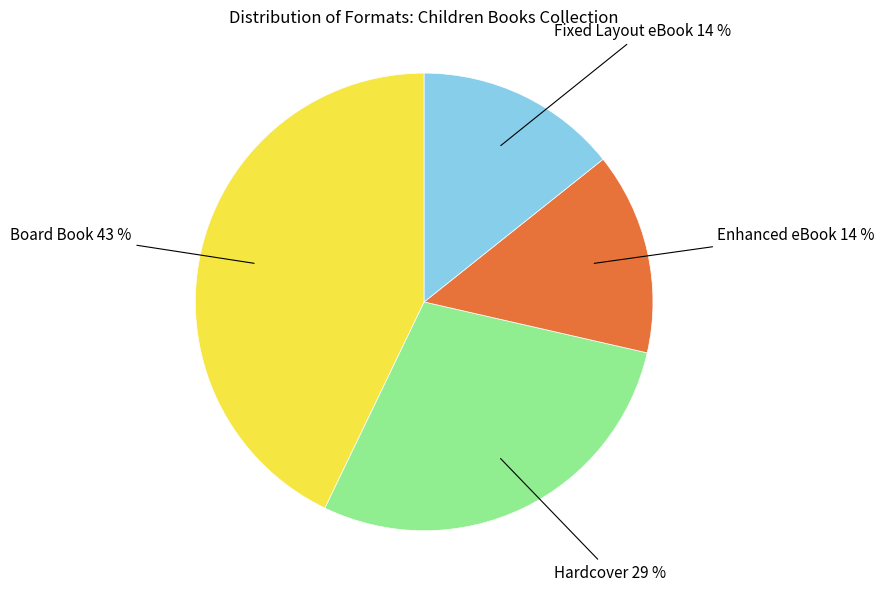

How many segments does this pie chart have?

4